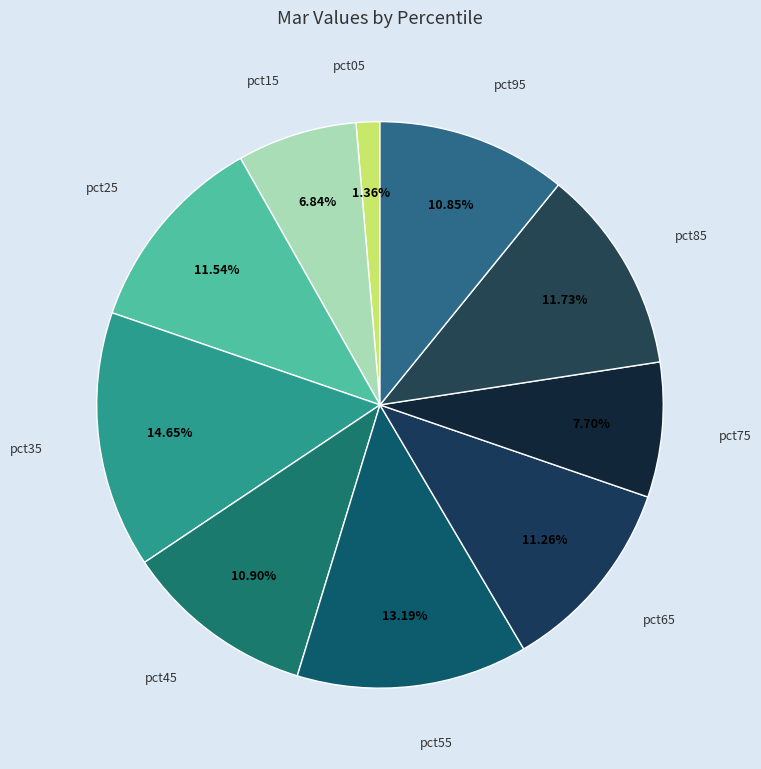

Is it true that pct75 is 8% of the pie?

True